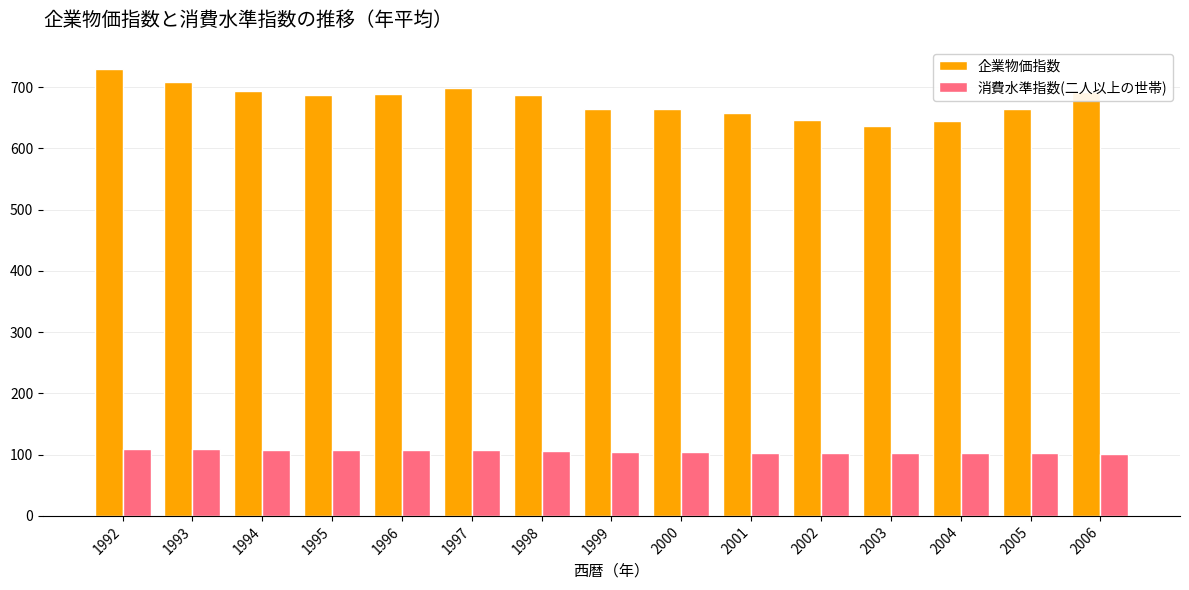

What is the maximum value for 企業物価指数?

729.3